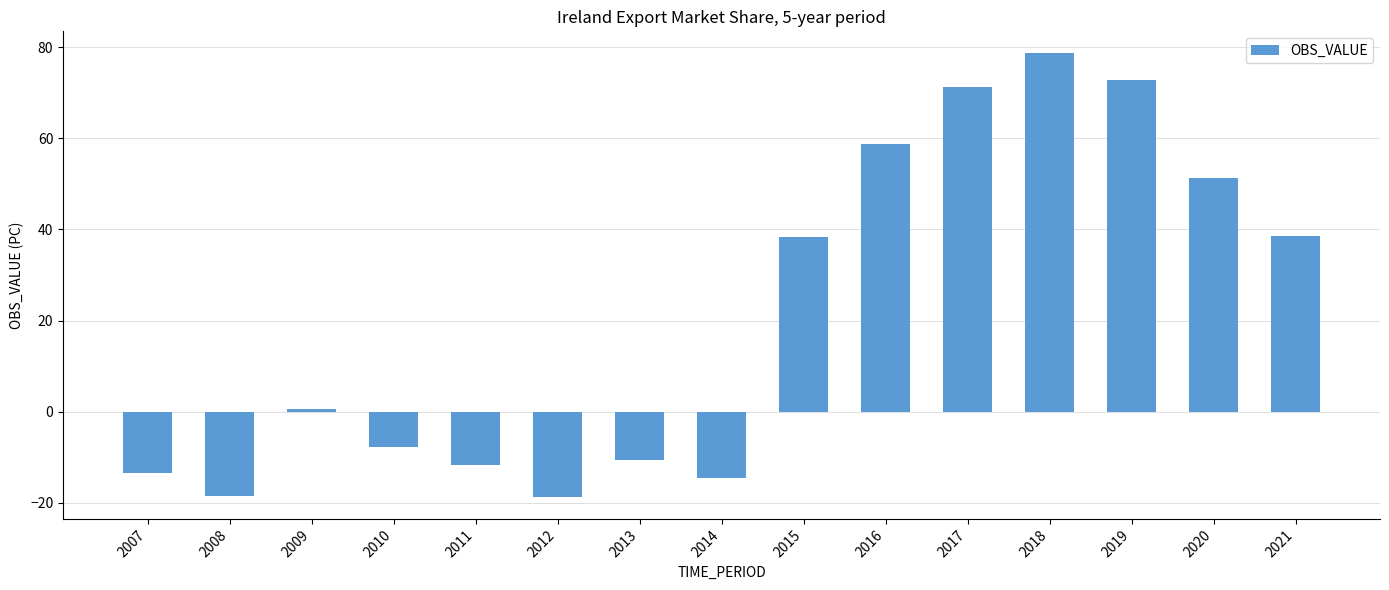

What is the difference between the maximum and second lowest values?

97.0